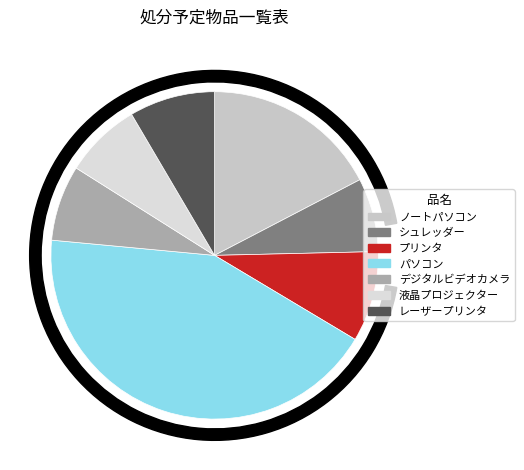

To the nearest percent, what percentage of the pie is プリンタ?

9%